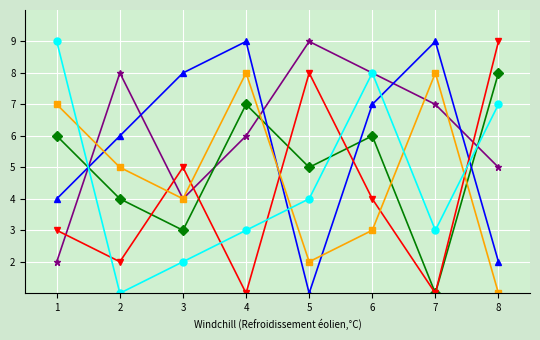

At which category is the sum across all series the highest?

6